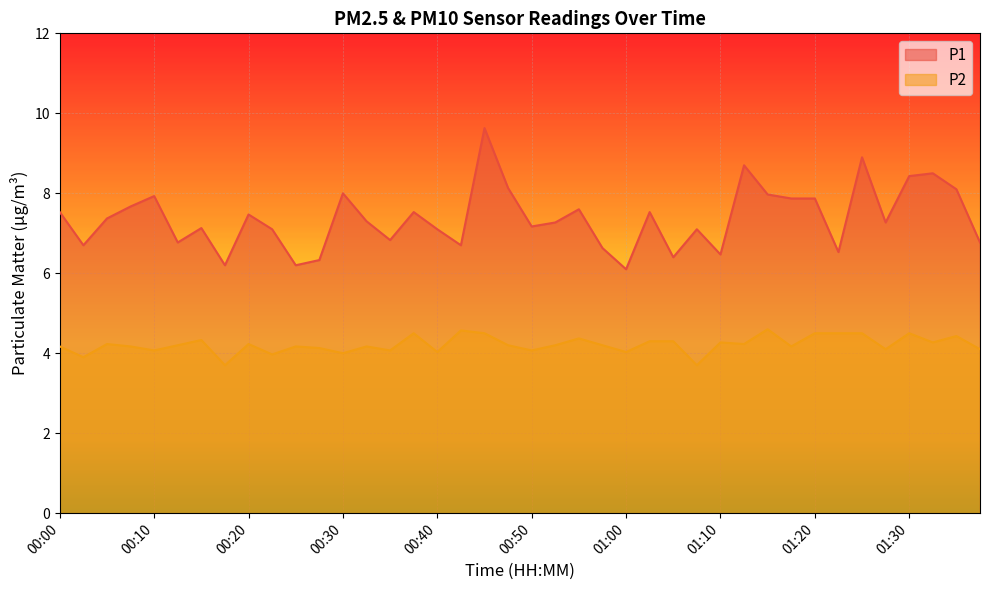

What is the label of the 37th point from the right?

00:07